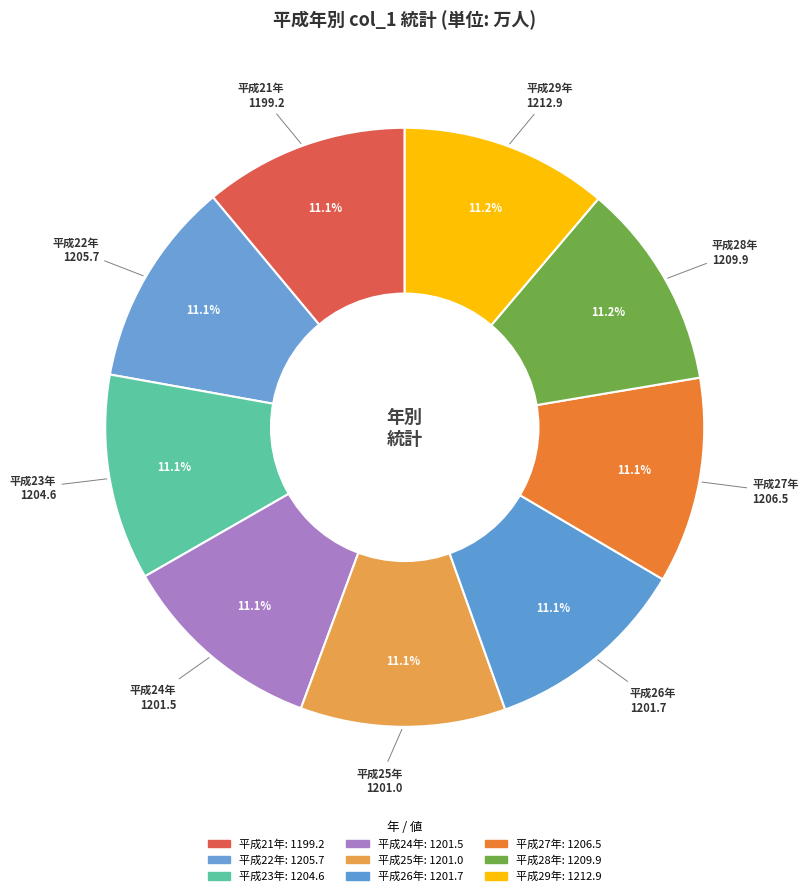

How many segments does this pie chart have?

9